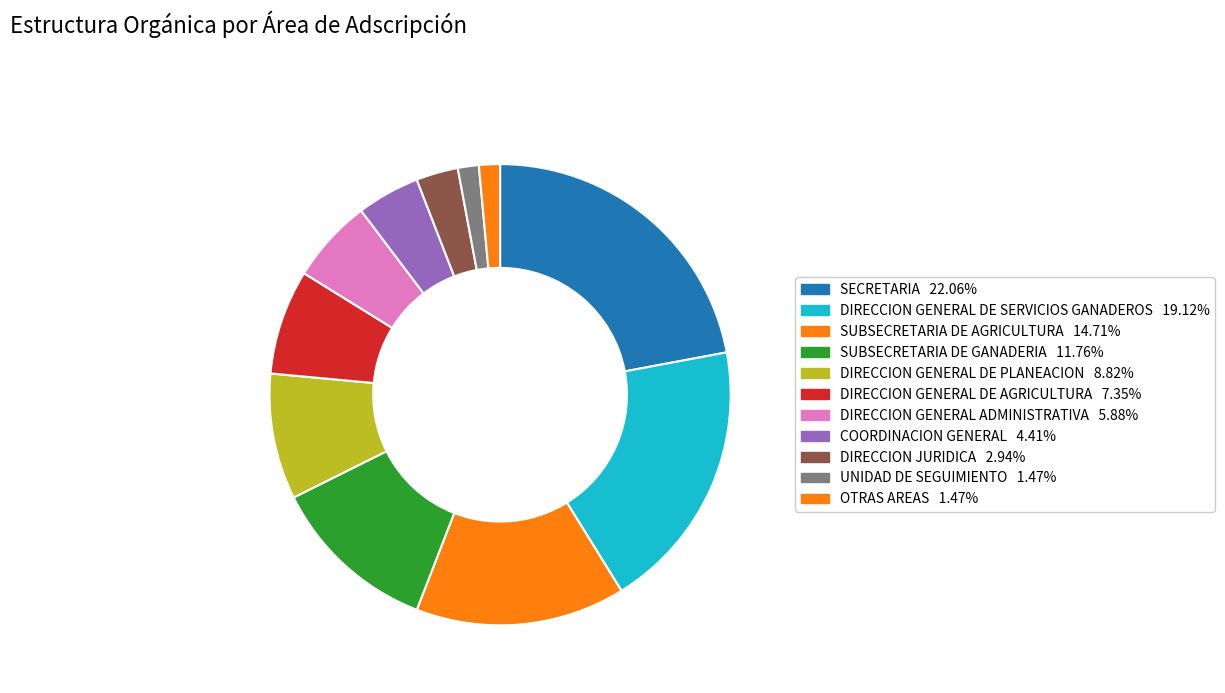

Count the number of slices in the pie.

11